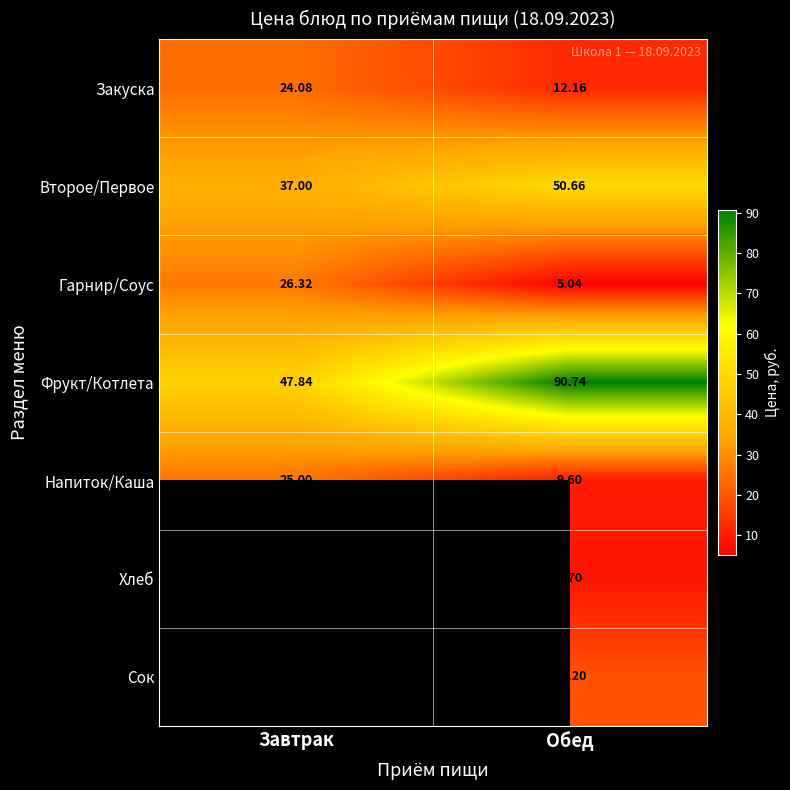

How many data points in Фрукт/Котлета are above 90?

1